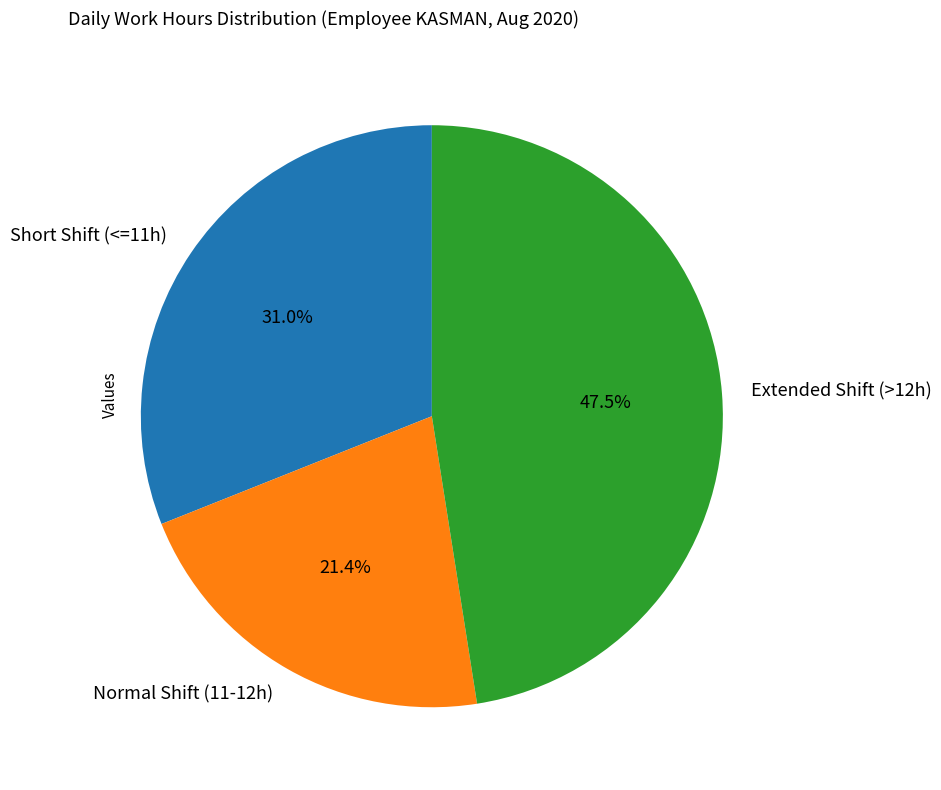

Rank the categories by value from highest to lowest.

Extended Shift (>12h), Short Shift (<=11h), Normal Shift (11-12h)